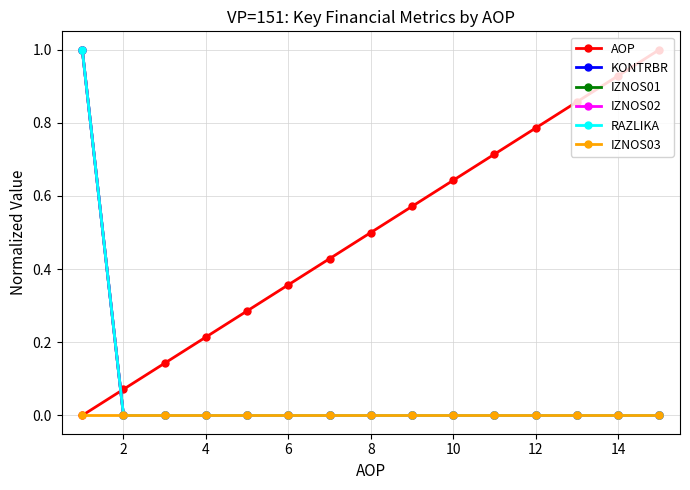

Is this an area chart (filled region under the line)?

No